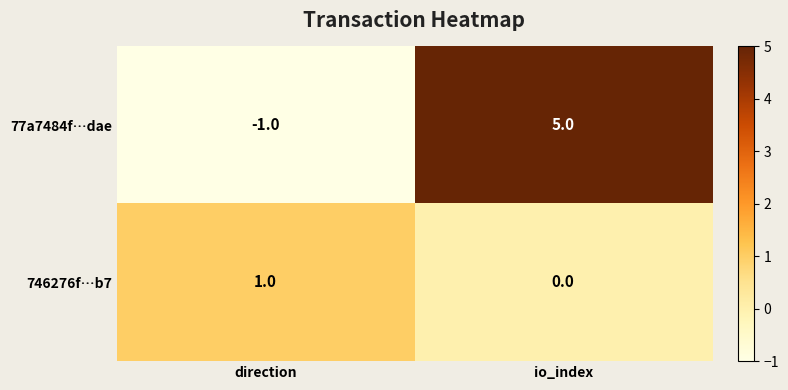

Which category has the highest value in the 77a7484f…dae series?

io_index